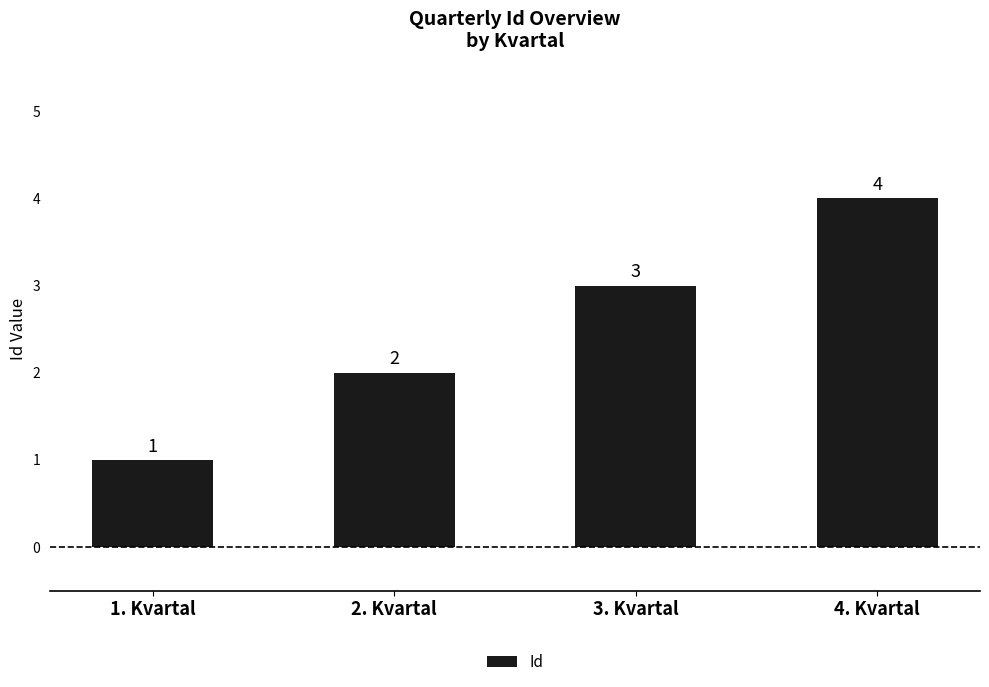

Does the chart contain any negative values?

No